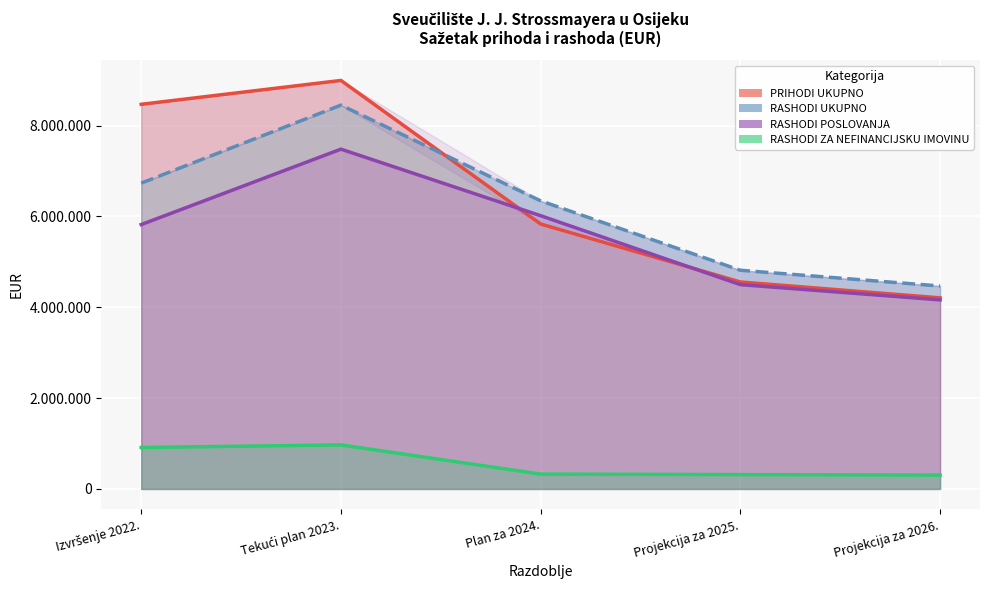

Which label corresponds to the smallest value in the chart?

Projekcija za 2026.